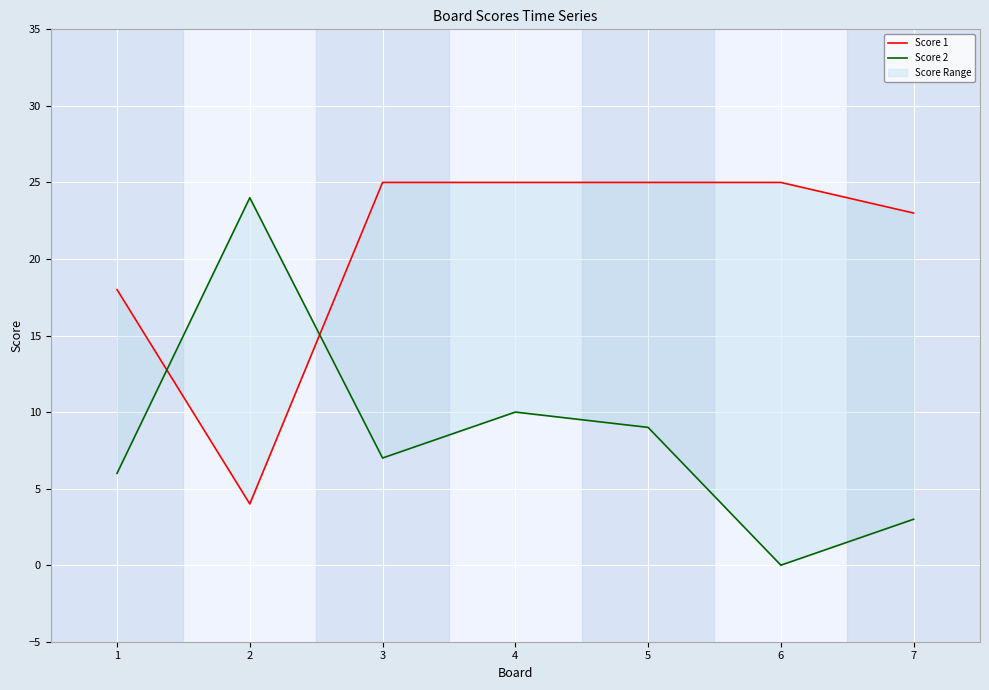

Reading right to left, transcribe all the data shown in this chart.

Score 1: 23	25	25	25	25	4	18
Score 2: 3	0	9	10	7	24	6